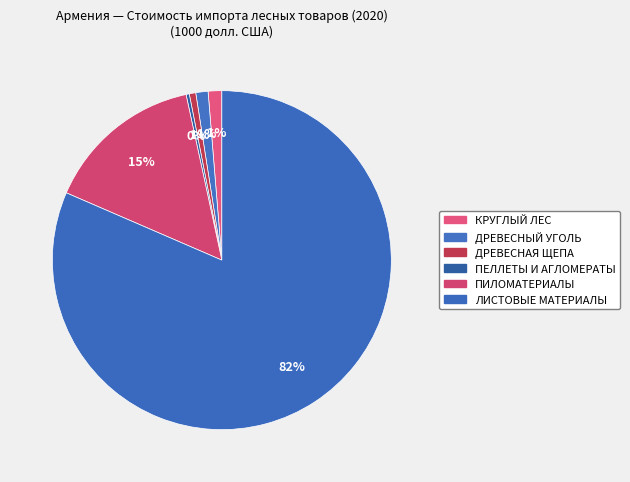

How much of the chart is everything except ДРЕВЕСНЫЙ УГОЛЬ?

98.8%